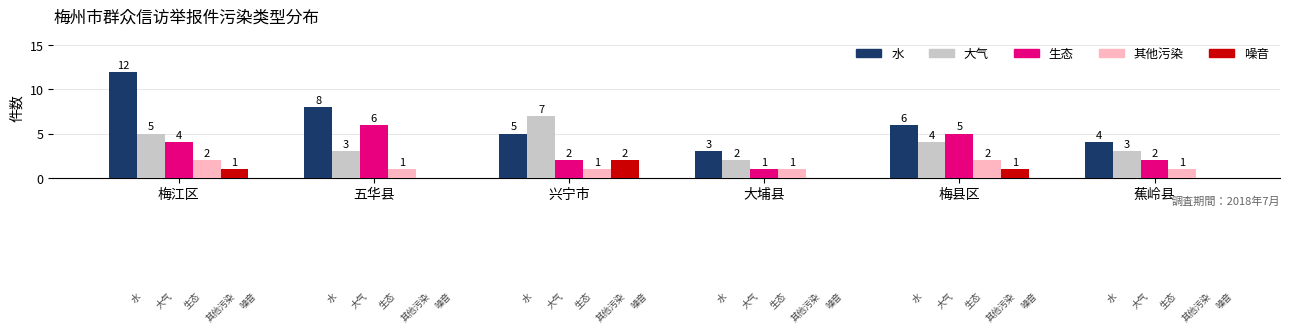

The value of 噪音 at 五华县 is 0. True or false?

True